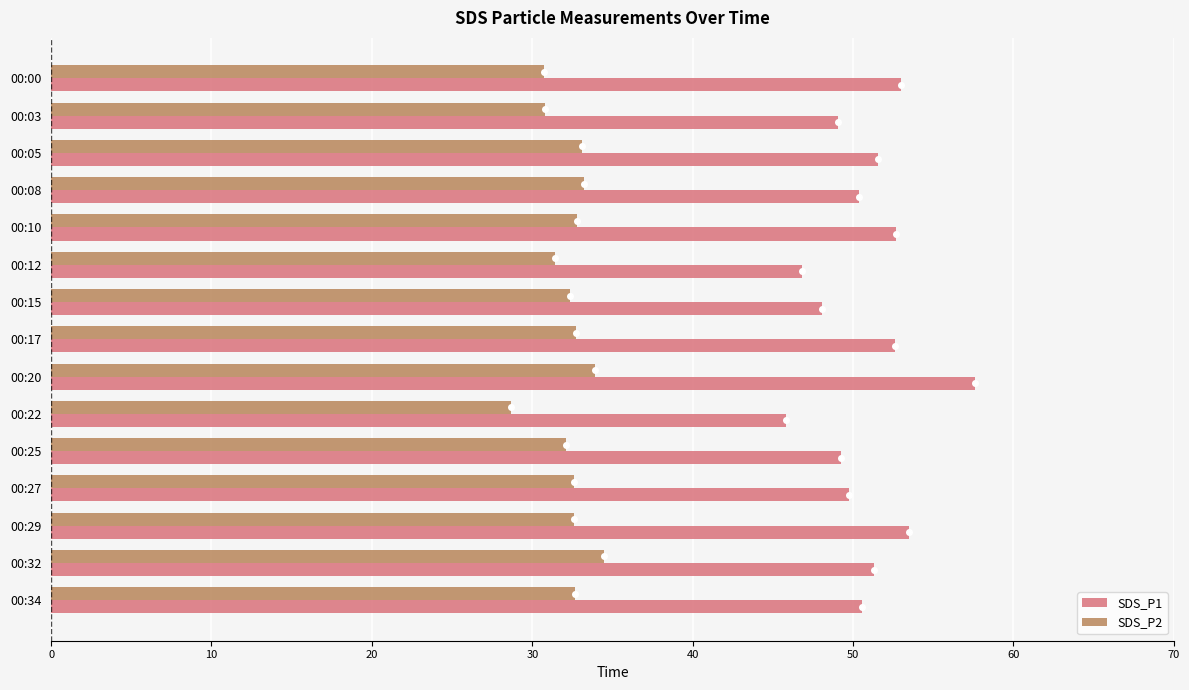

Which series has the widest spread of values?

SDS_P1